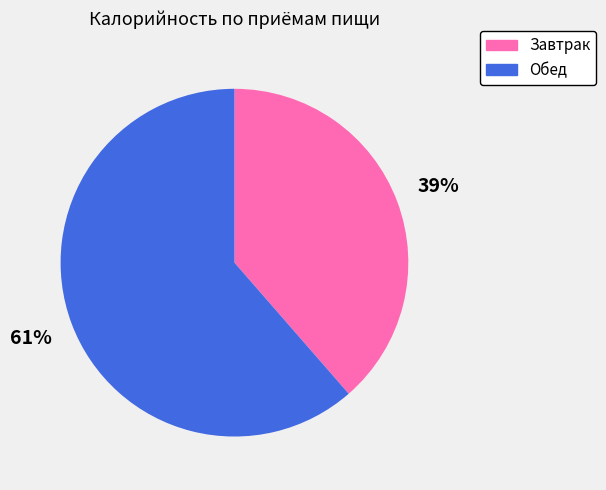

Is it true that Обед is 61% of the pie?

True